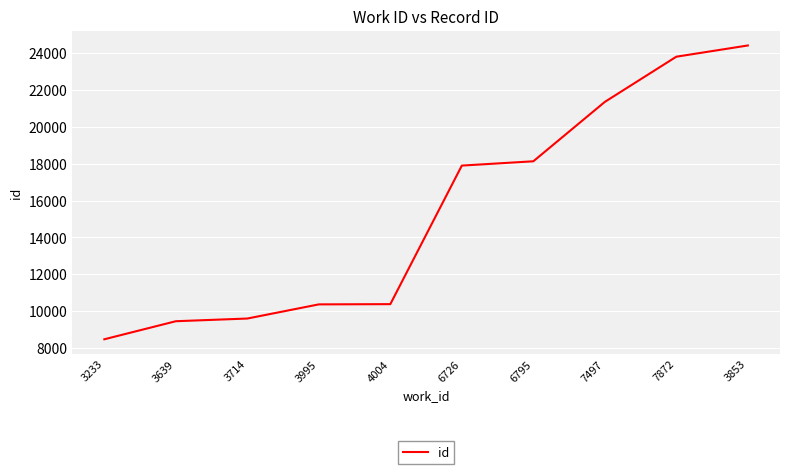

At which category does the chart reach its minimum across all series?

3233